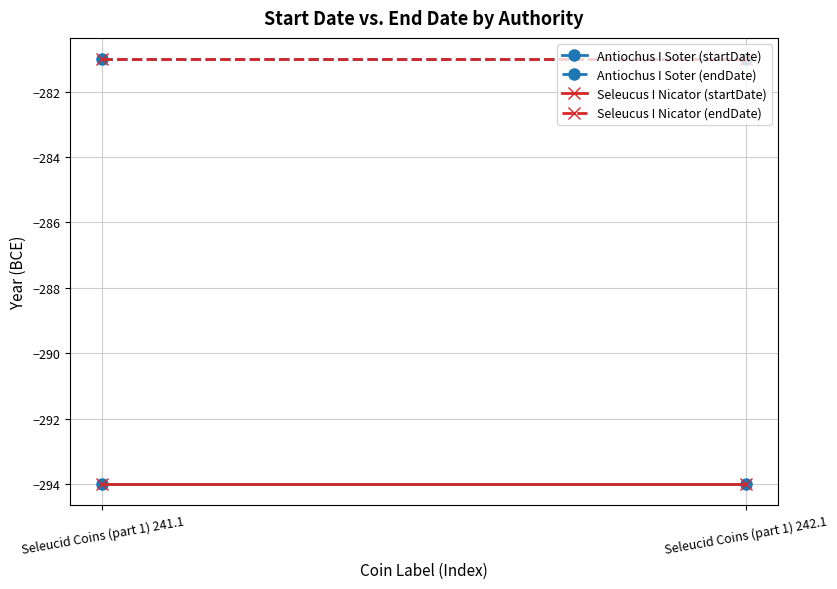

The value of Seleucus I Nicator (startDate) at Seleucid Coins (part 1) 242.1 is -294. True or false?

True